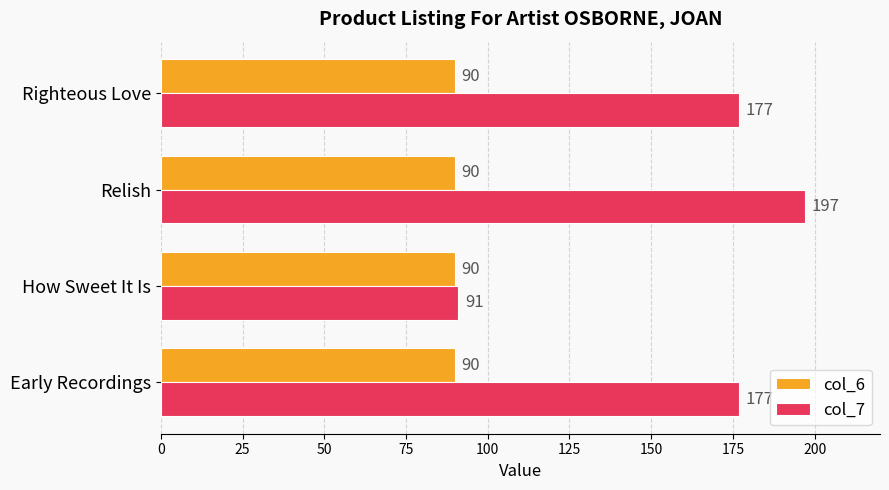

Which series has the widest spread of values?

col_7